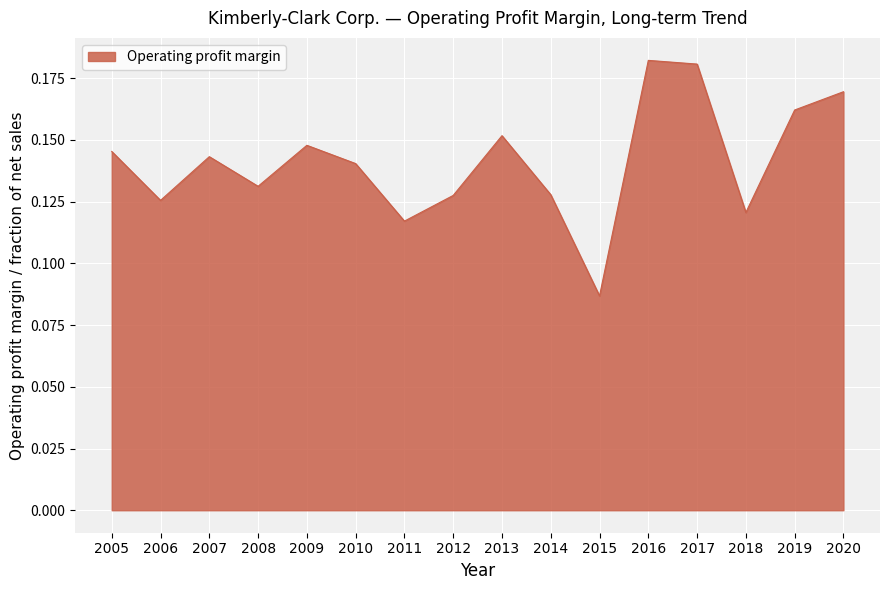

Where is the data nearest to the value 0?

2015